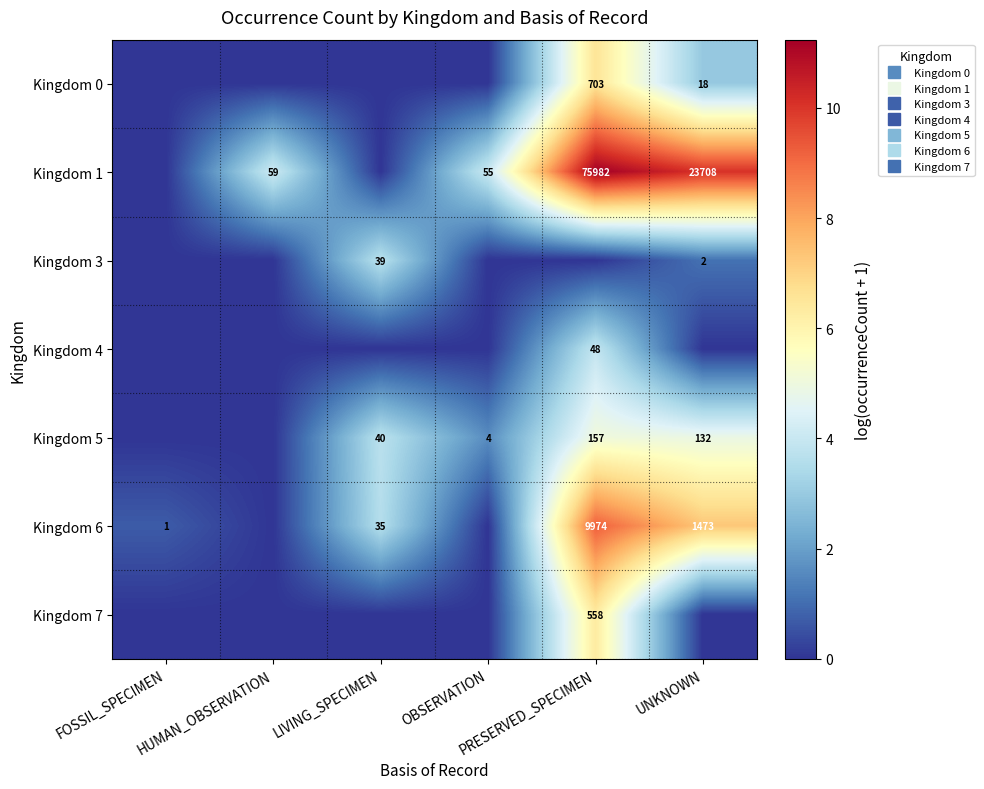

How many values in the Kingdom 0 series exceed 0?

2